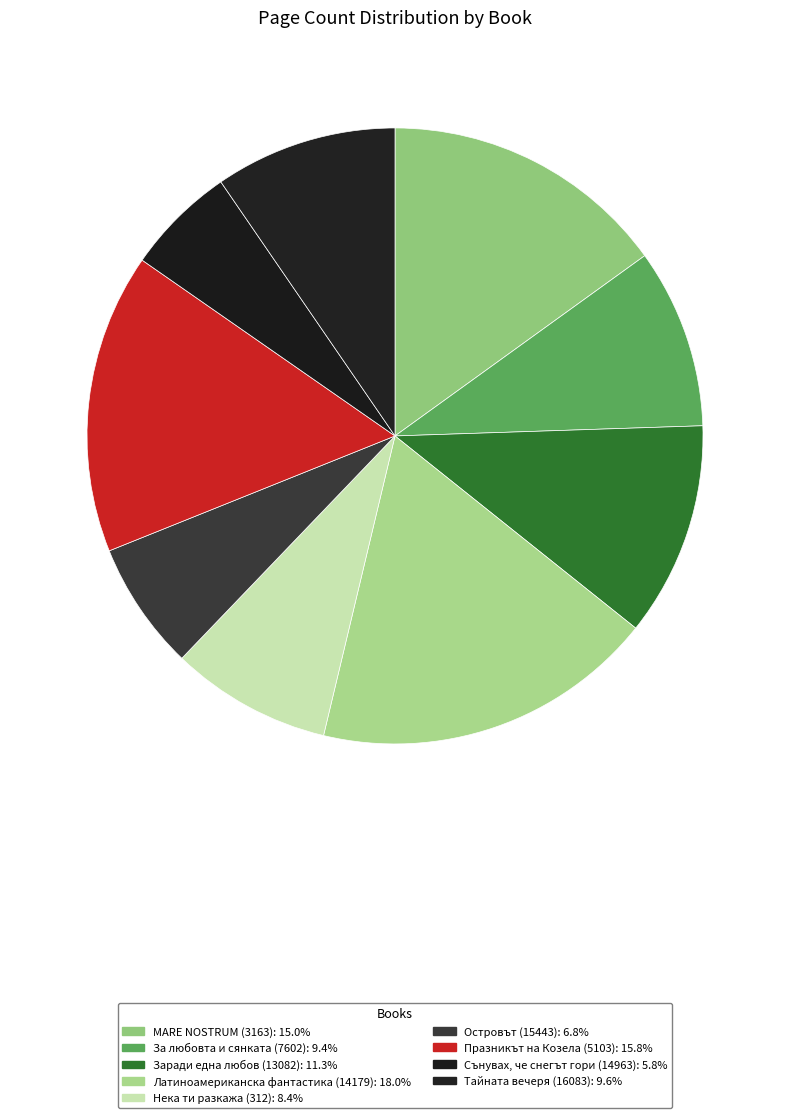

Is it true that Латиноамериканска фантастика (14179) is 11% of the pie?

False